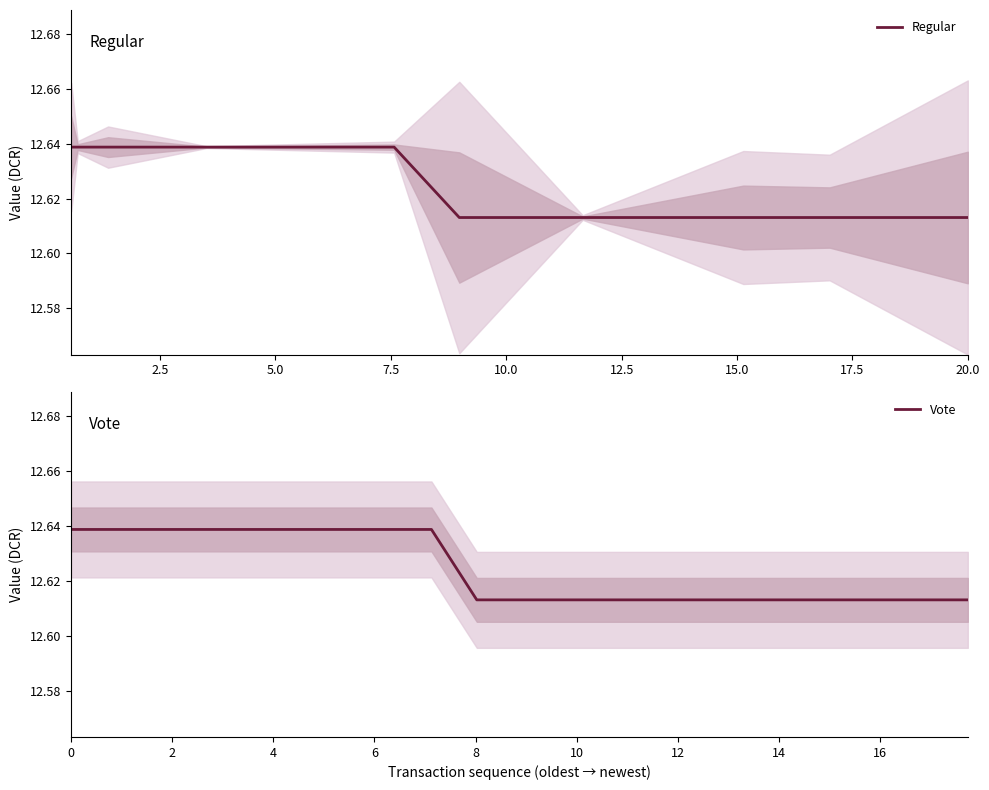

At how many categories does at least one series exceed 12?

10